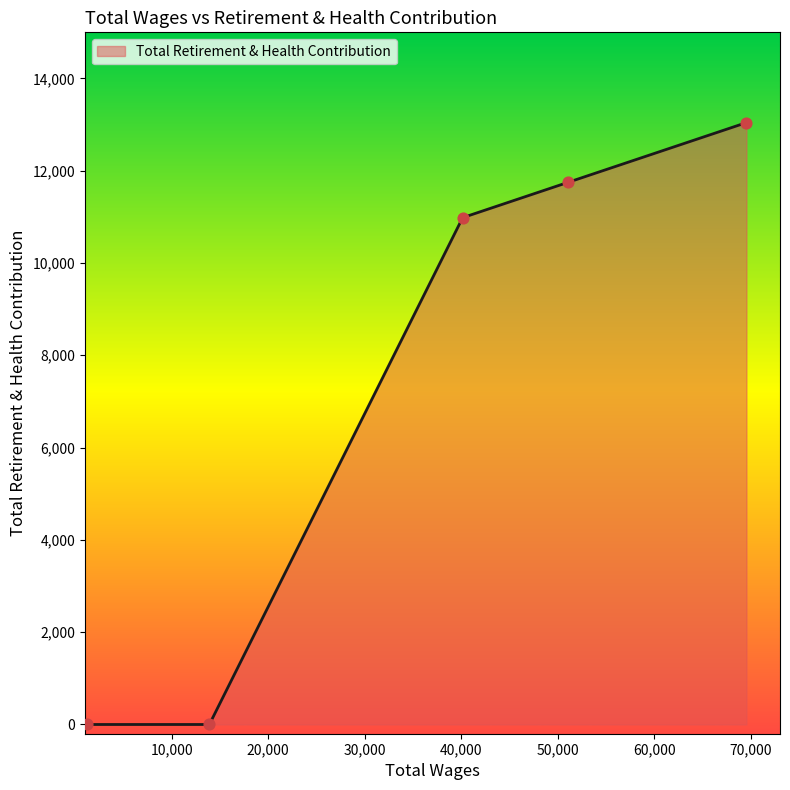

What is the difference between the maximum and second lowest values?

13040